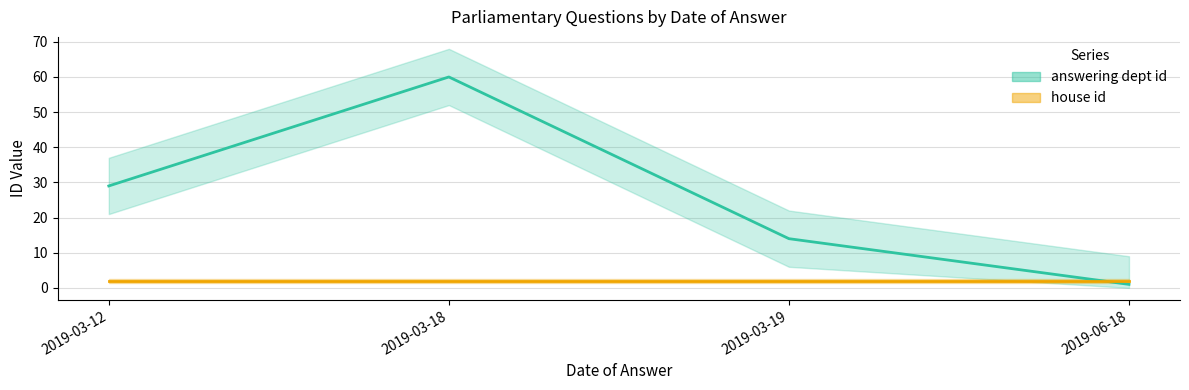

What is the change in value from 2019-03-18 to 2019-06-18?

-59